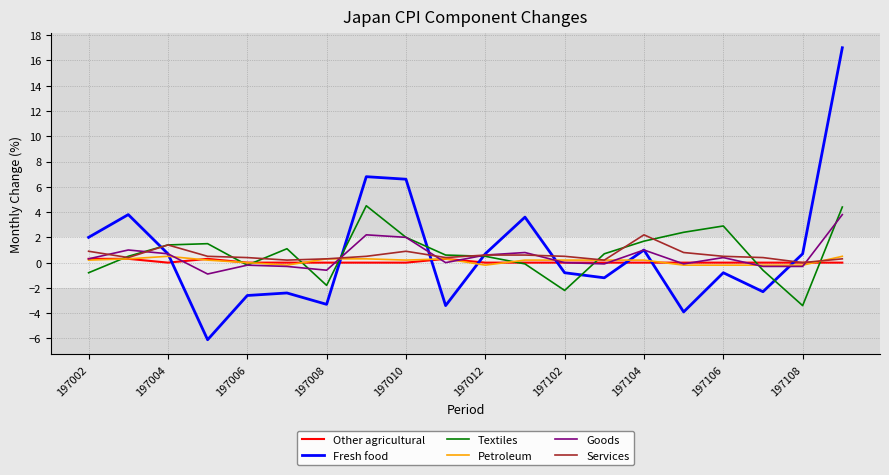

How many times do Fresh food and Other agricultural cross each other?

8